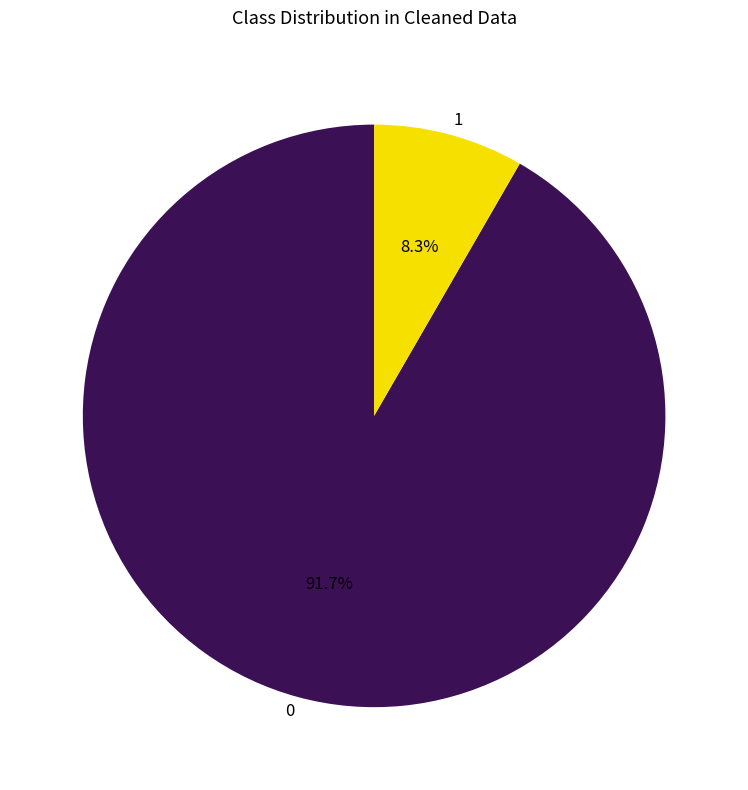

Does any single category account for the majority?

Yes